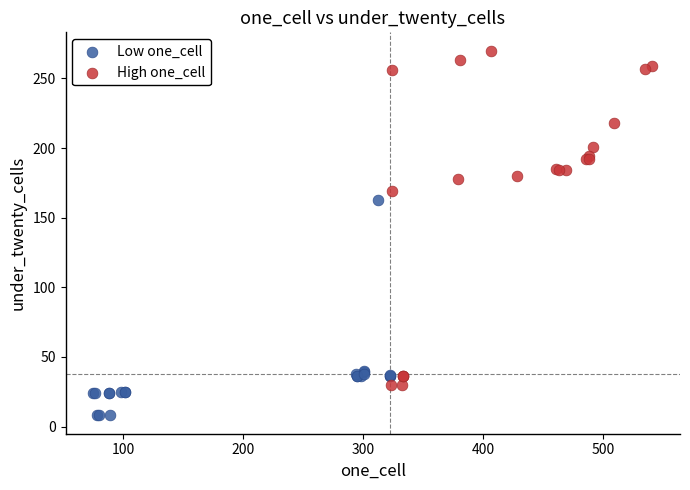

What are all the series names shown in the legend?

Low one_cell, High one_cell